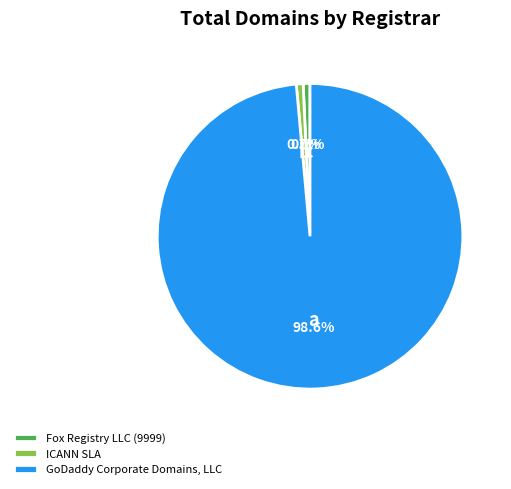

What is the largest slice in the pie chart?

GoDaddy Corporate Domains, LLC